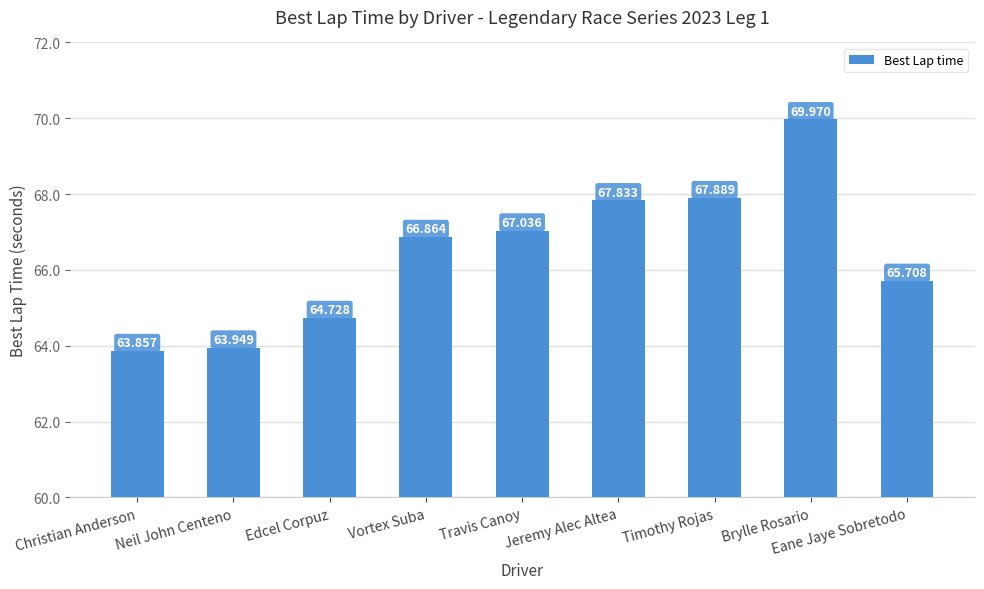

Reading right to left, transcribe all the data shown in this chart.

Eane Jaye Sobretodo=65.7	Brylle Rosario=70.0	Timothy Rojas=67.9	Jeremy Alec Altea=67.8	Travis Canoy=67.0	Vortex Suba=66.9	Edcel Corpuz=64.7	Neil John Centeno=63.9	Christian Anderson=63.9